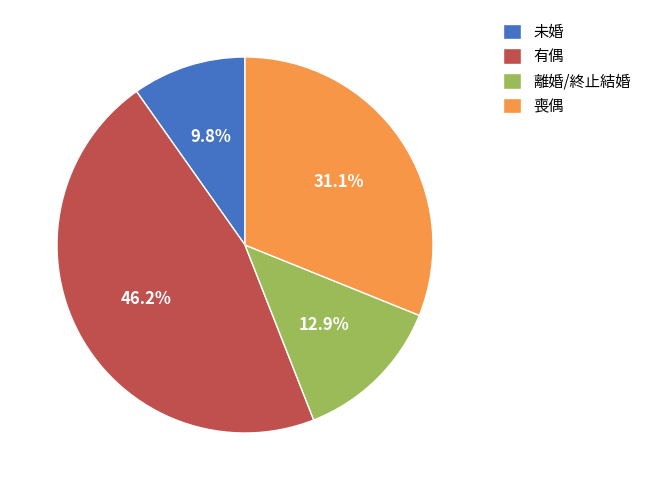

Combined, do 喪偶 and 離婚/終止結婚 account for over 50%?

No